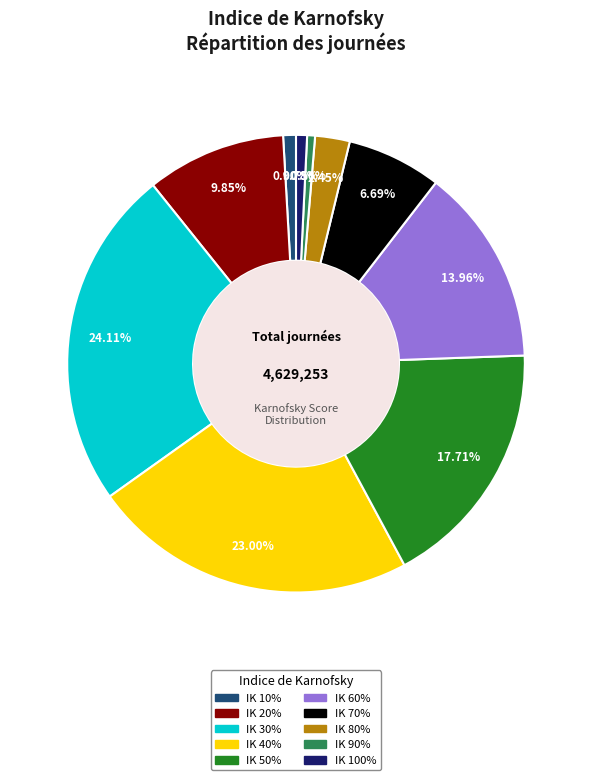

What is the largest slice in the pie chart?

IK 30%